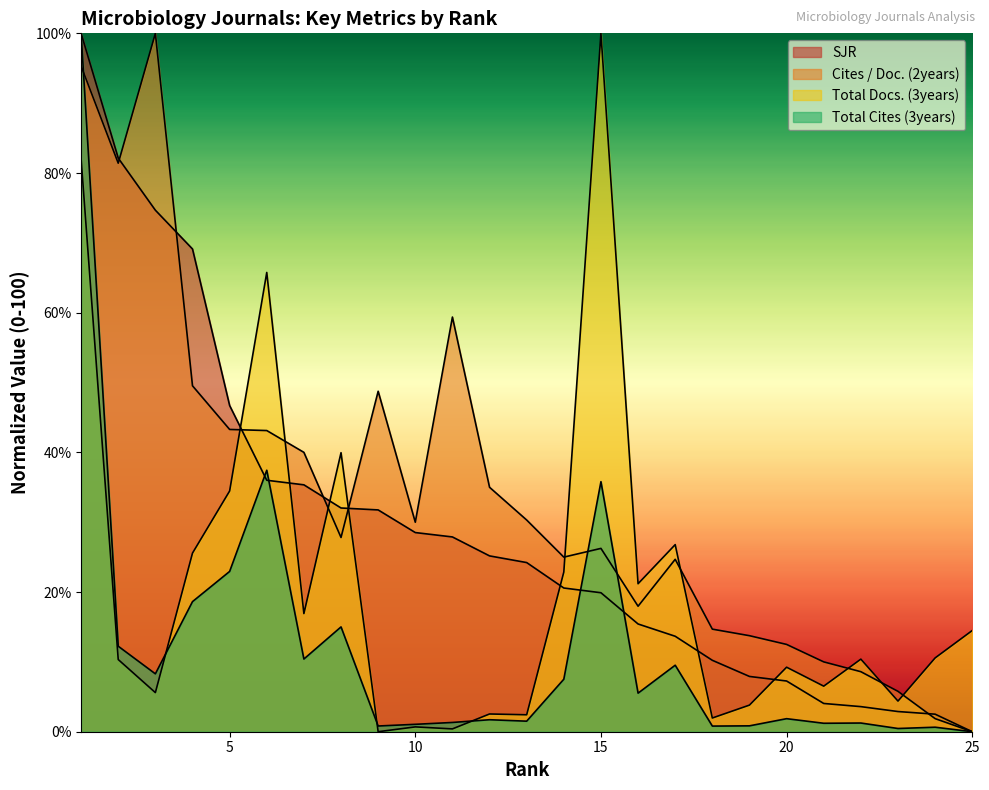

What is the difference between the Total Docs. (3years) values at 20 and 13?

6.8